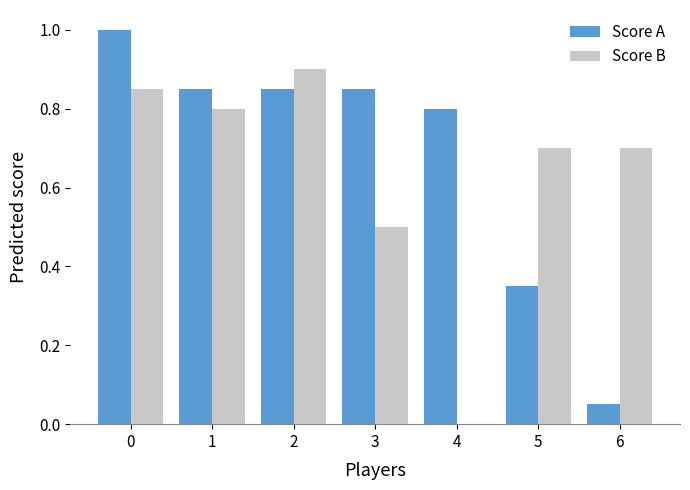

True or false: Score B has a value of -0.6 at 4.

False